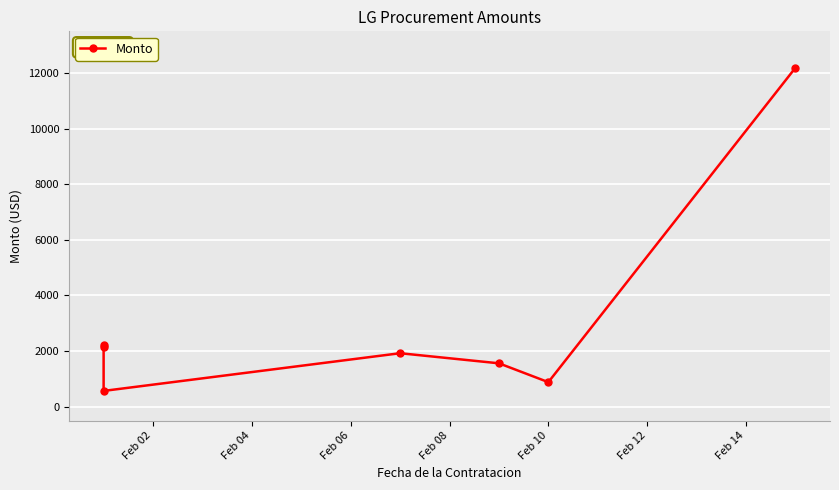

What is the maximum value shown in the chart?

12188.0